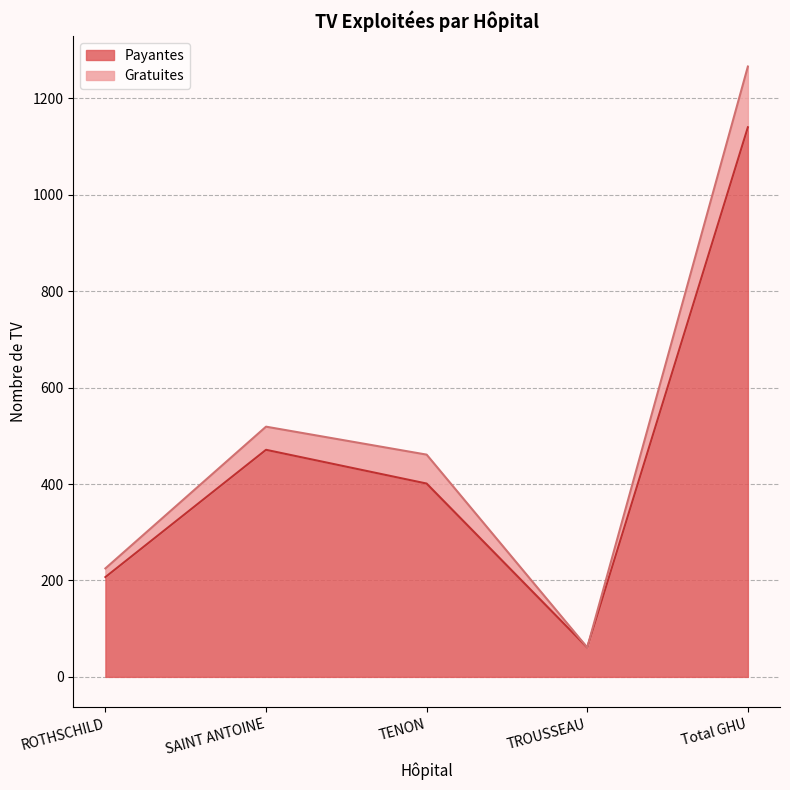

Reading right to left, extract all data points from this chart.

Payantes: 1140	61	401	471	207
Gratuites: 1266	61	461	519	225